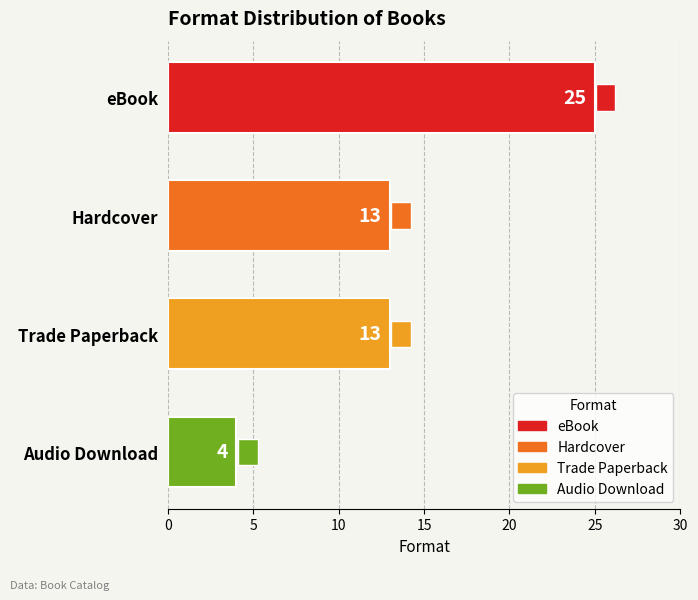

Is it true that the value at Audio Download is 5?

False